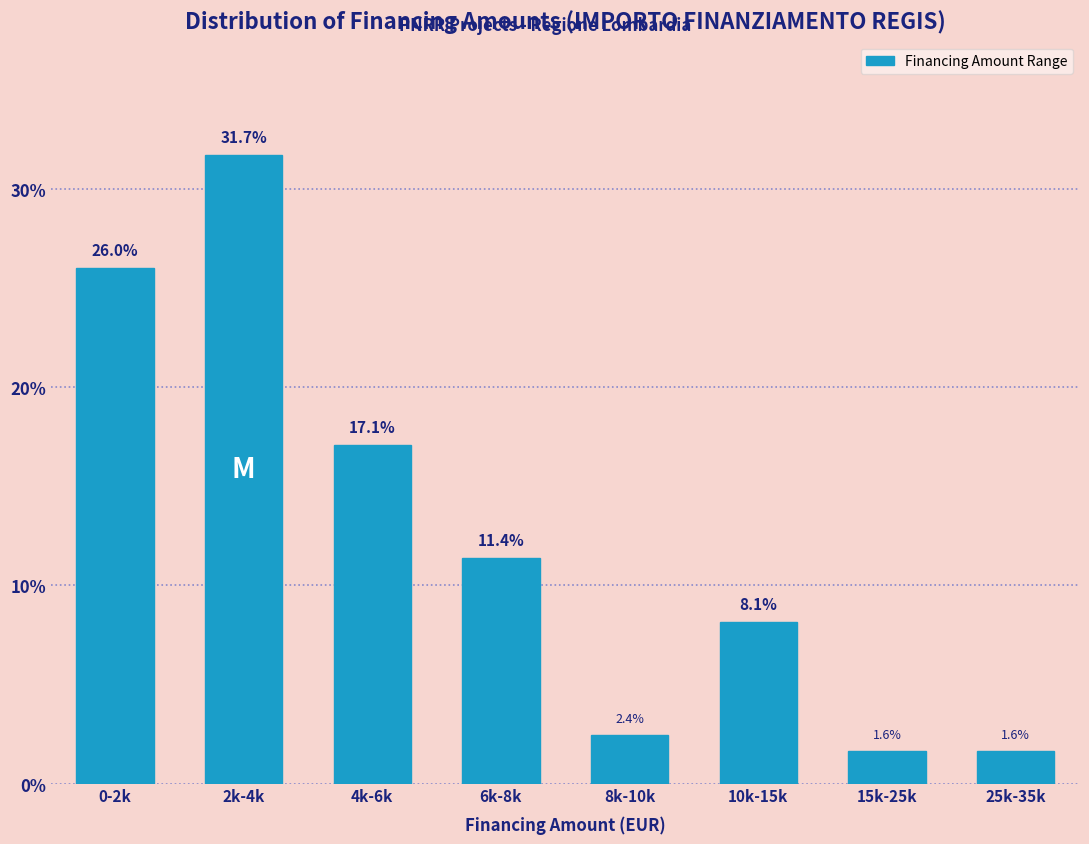

Reading right to left, transcribe all the data shown in this chart.

1.6	1.6	8.1	2.4	11.4	17.1	31.7	26.0